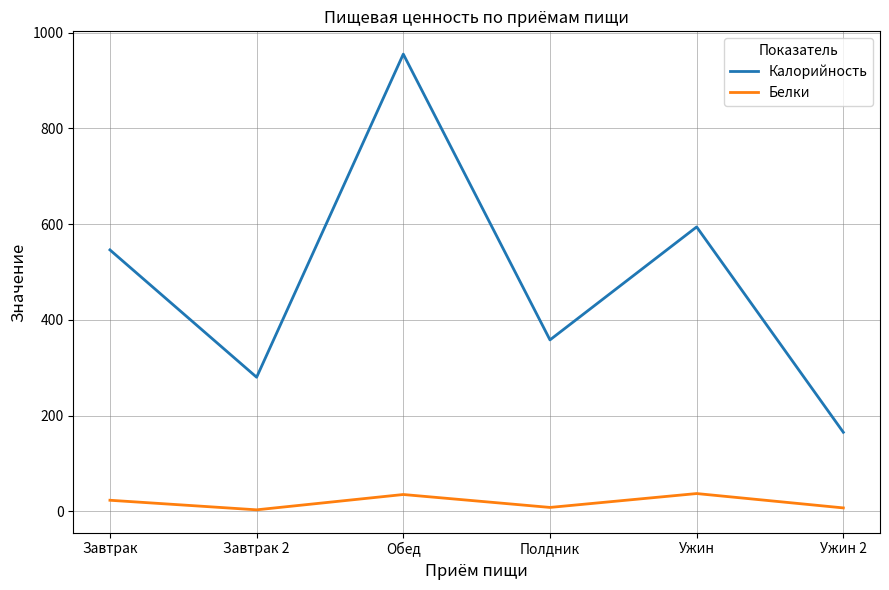

True or false: Белки and Калорийность intersect in this chart.

False